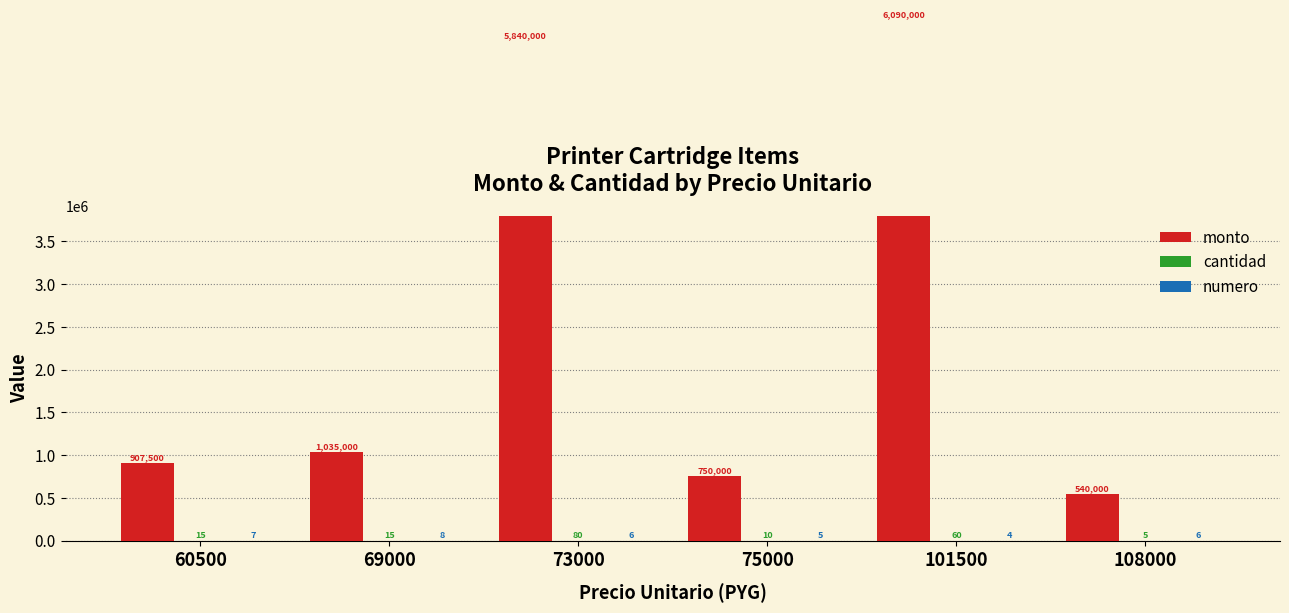

Which series has the largest total across all categories?

monto